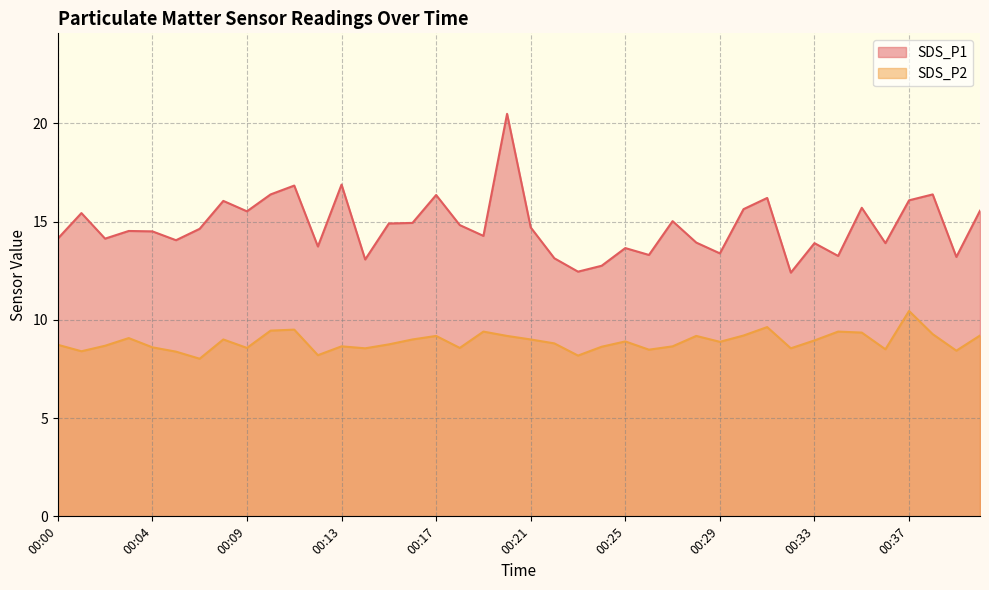

Reading right to left, list all the values displayed in this chart.

SDS_P1: 00:40=15.6	00:39=13.2	00:38=16.4	00:37=16.1	00:36=13.9	00:35=15.7	00:34=13.2	00:33=13.9	00:32=12.4	00:31=16.2	00:30=15.6	00:29=13.4	00:28=13.9	00:27=15.0	00:26=13.3	00:25=13.7	00:24=12.8	00:23=12.4	00:22=13.1	00:21=14.7	00:20=20.5	00:19=14.3	00:18=14.8	00:17=16.4	00:16=14.9	00:15=14.9	00:14=13.1	00:13=16.9	00:12=13.7	00:11=16.8	00:10=16.4	00:09=15.5	00:08=16.1	00:06=14.6	00:05=14.1	00:04=14.5	00:03=14.5	00:02=14.1	00:01=15.4	00:00=14.1
SDS_P2: 00:40=9.2	00:39=8.4	00:38=9.3	00:37=10.4	00:36=8.5	00:35=9.3	00:34=9.4	00:33=8.9	00:32=8.6	00:31=9.6	00:30=9.2	00:29=8.9	00:28=9.2	00:27=8.7	00:26=8.5	00:25=8.9	00:24=8.6	00:23=8.2	00:22=8.8	00:21=9.0	00:20=9.2	00:19=9.4	00:18=8.6	00:17=9.2	00:16=9.0	00:15=8.8	00:14=8.6	00:13=8.7	00:12=8.2	00:11=9.5	00:10=9.4	00:09=8.6	00:08=9.0	00:06=8.0	00:05=8.4	00:04=8.6	00:03=9.1	00:02=8.7	00:01=8.4	00:00=8.7